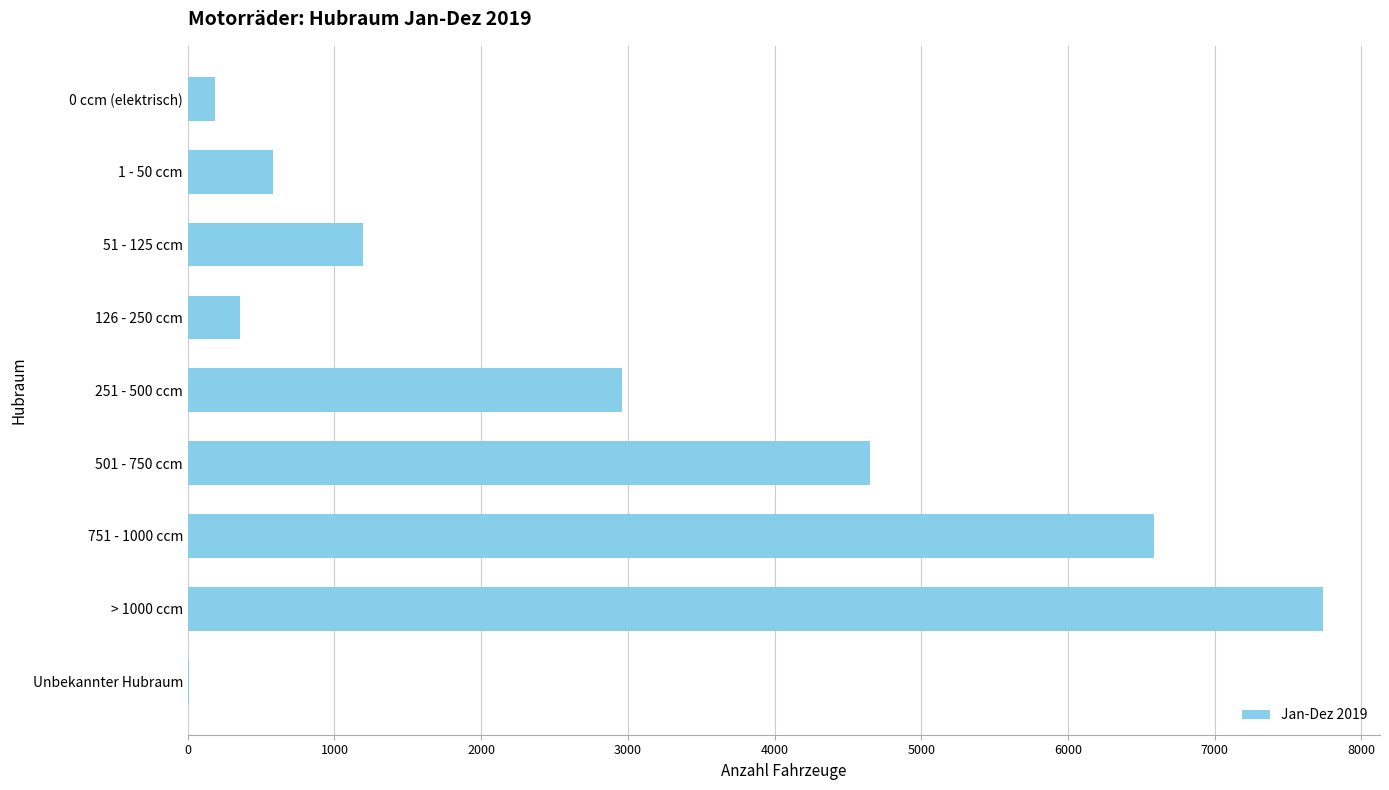

Reading bottom to top, what are all the values shown in this chart?

Unbekannter Hubraum=7	> 1000 ccm=7740	751 - 1000 ccm=6584	501 - 750 ccm=4652	251 - 500 ccm=2957	126 - 250 ccm=354	51 - 125 ccm=1193	1 - 50 ccm=584	0 ccm (elektrisch)=183